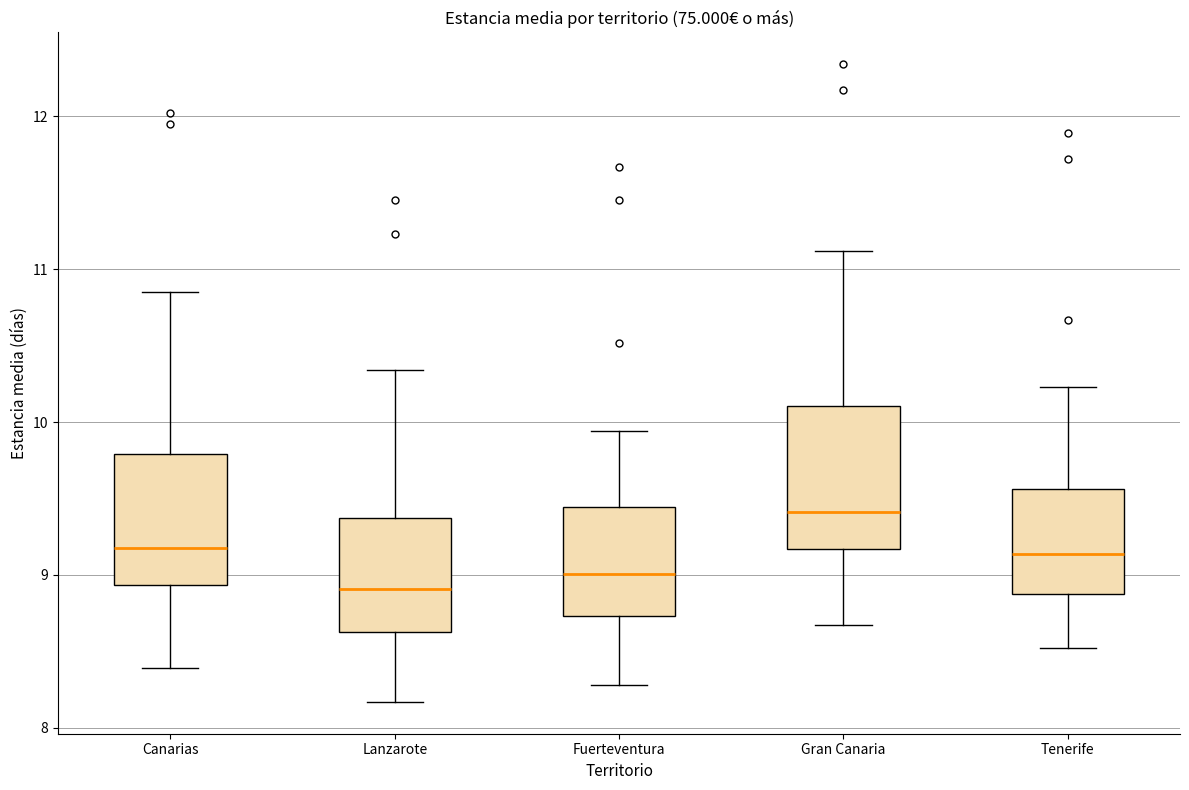

Which box has the highest median line?

Gran Canaria